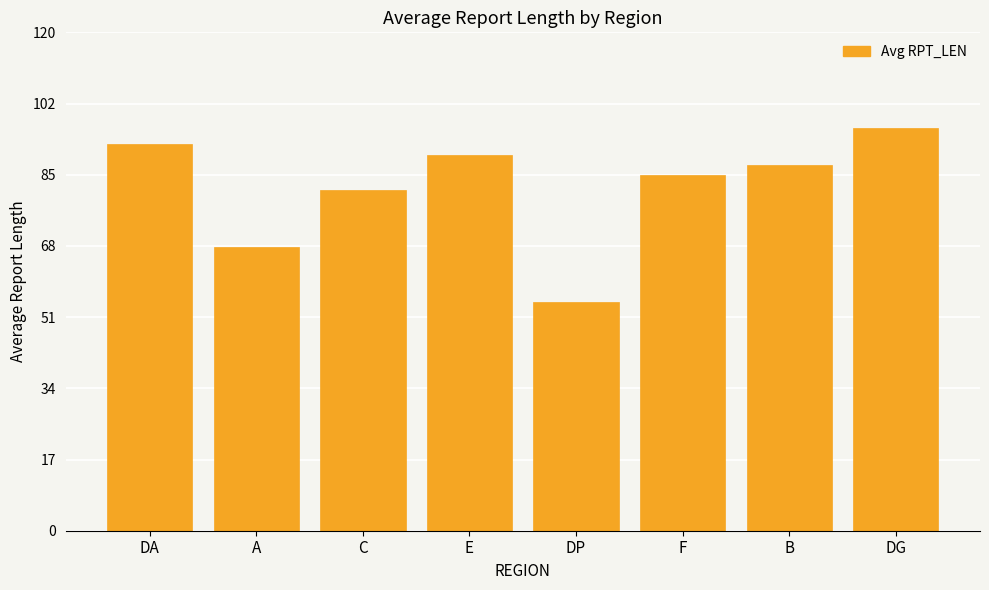

What is the sum of all values?

659.5